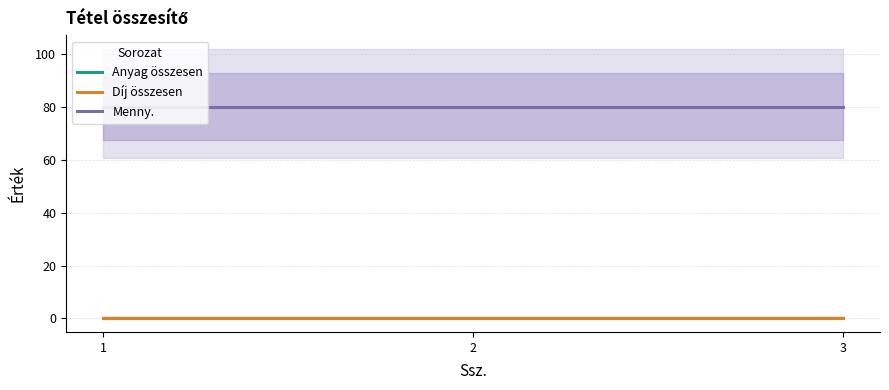

Which series has the largest total across all categories?

Menny.